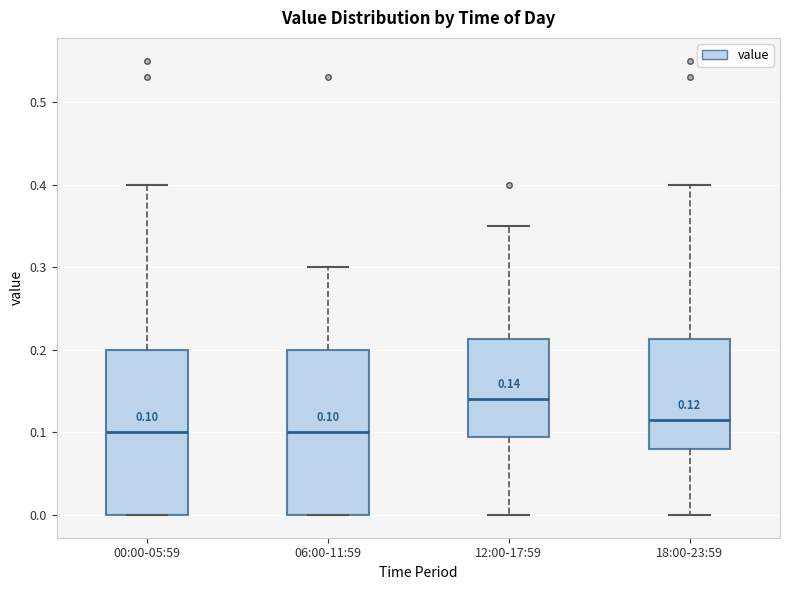

Which box has the highest median line?

12:00-17:59